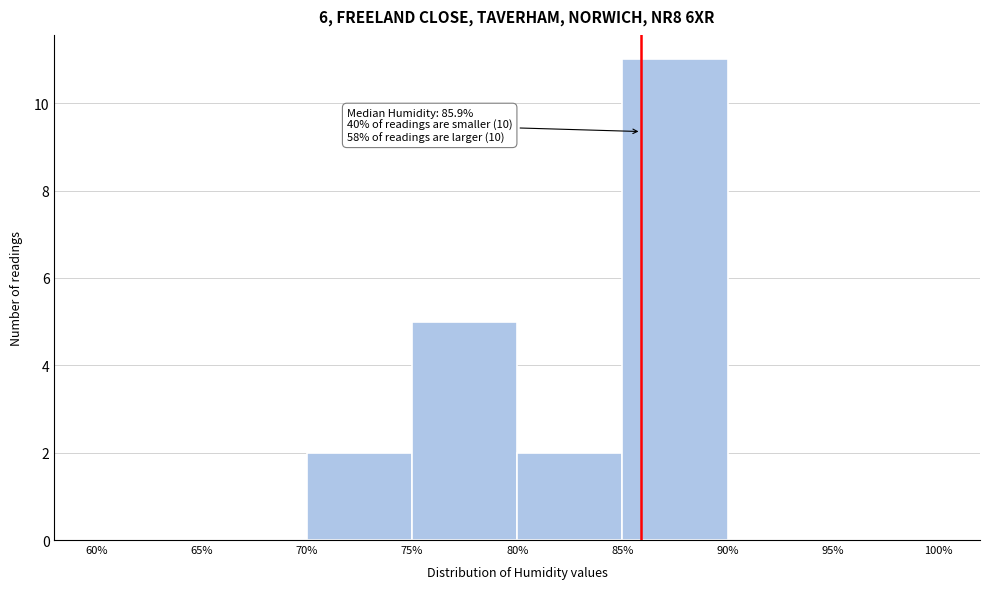

Which range on the x-axis has the tallest bar?

85% to 90%